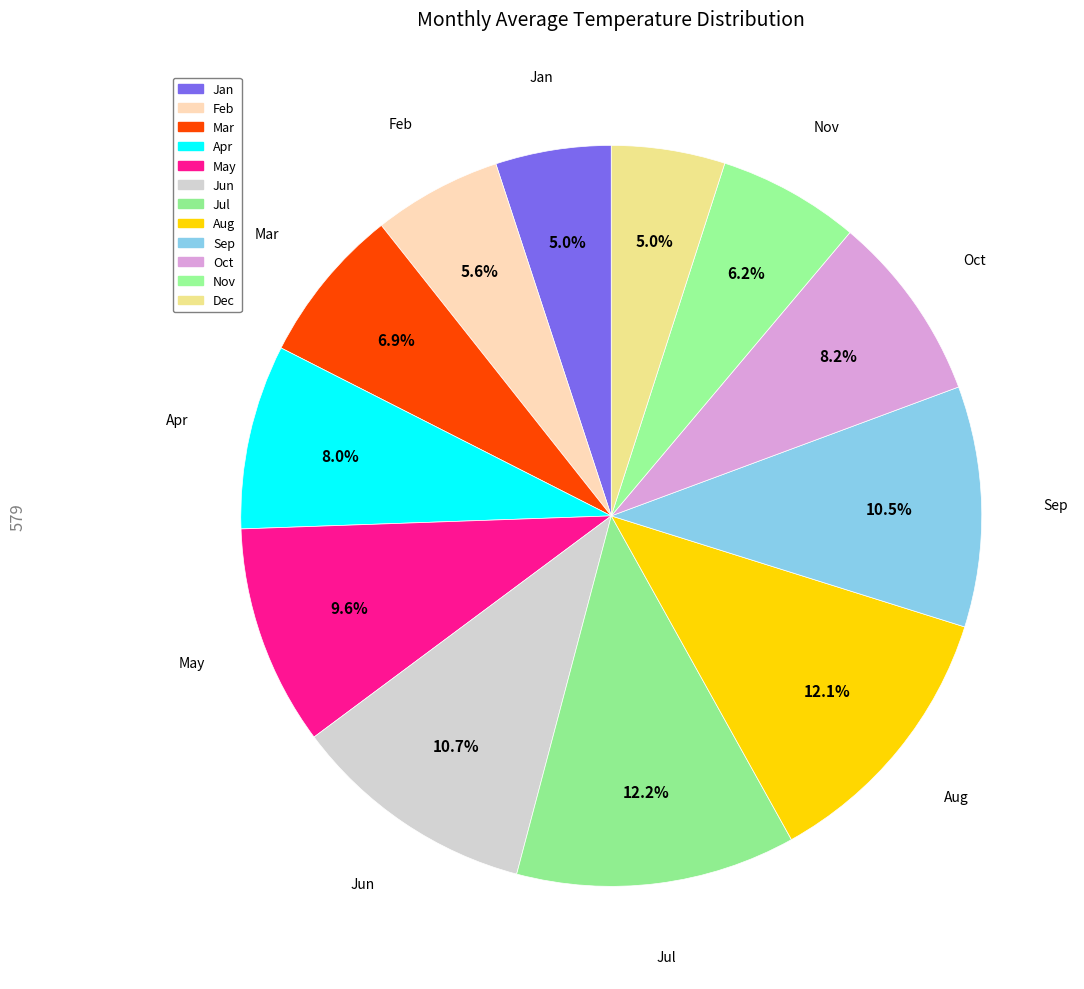

Is it true that Mar is 7% of the pie?

True